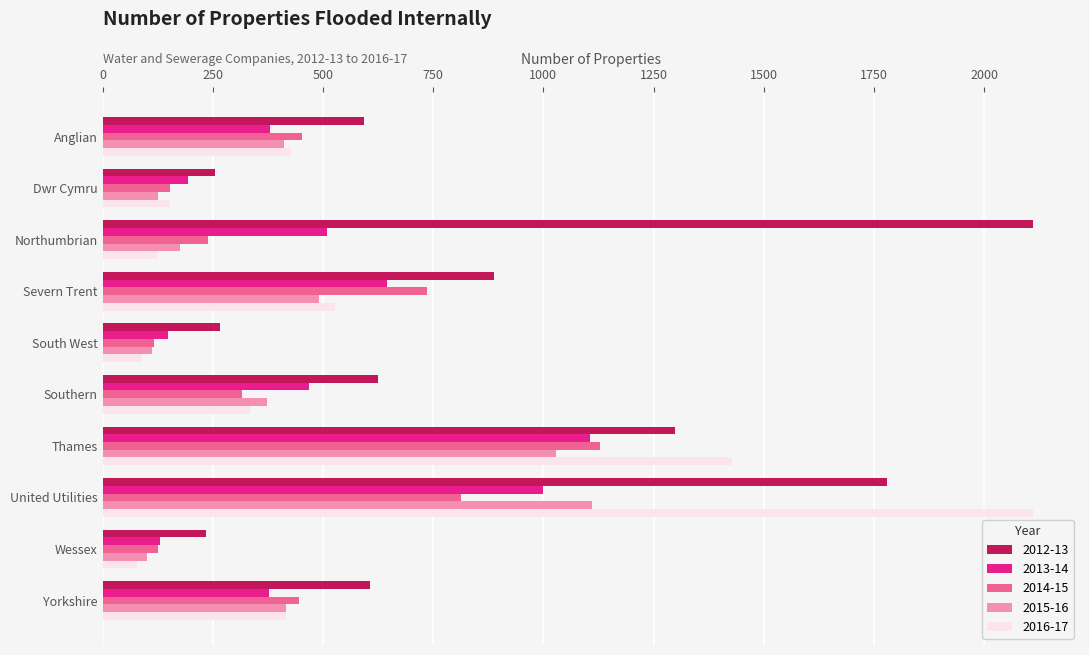

Which series has the widest spread of values?

2016-17